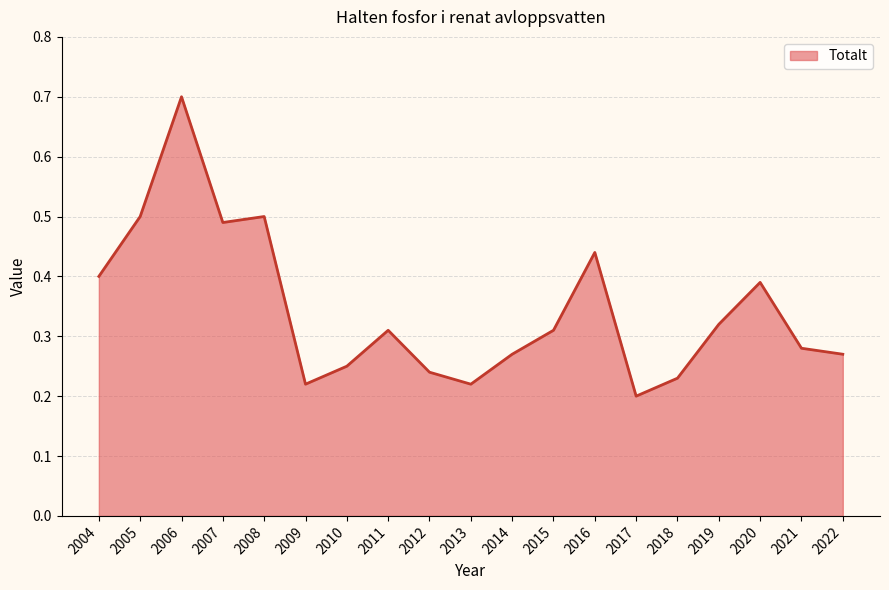

How many lines are shown in the chart?

1